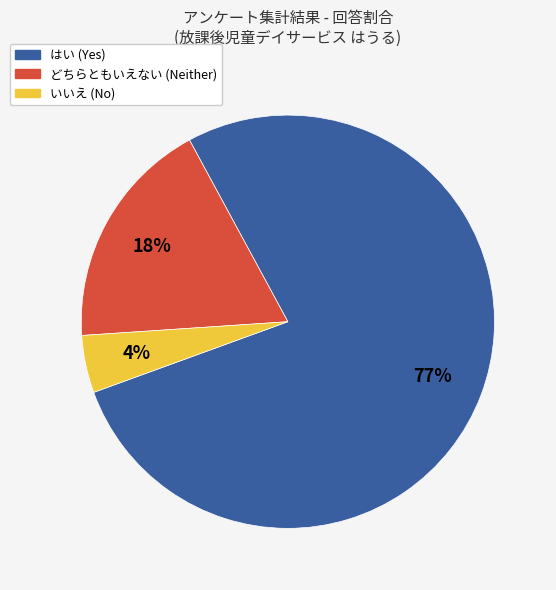

To the nearest percent, what is the average slice percentage?

33%